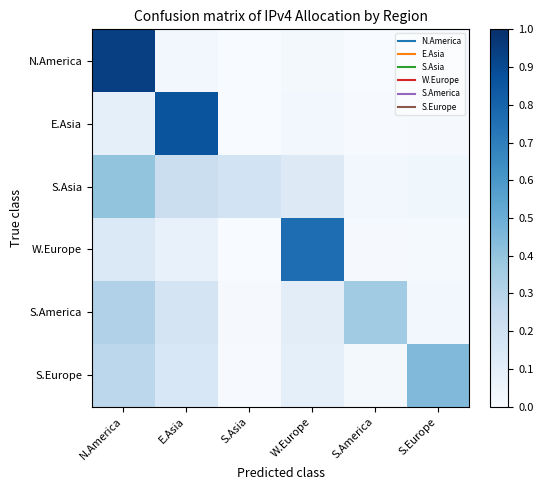

At which category does the chart reach its minimum across all series?

S.Asia